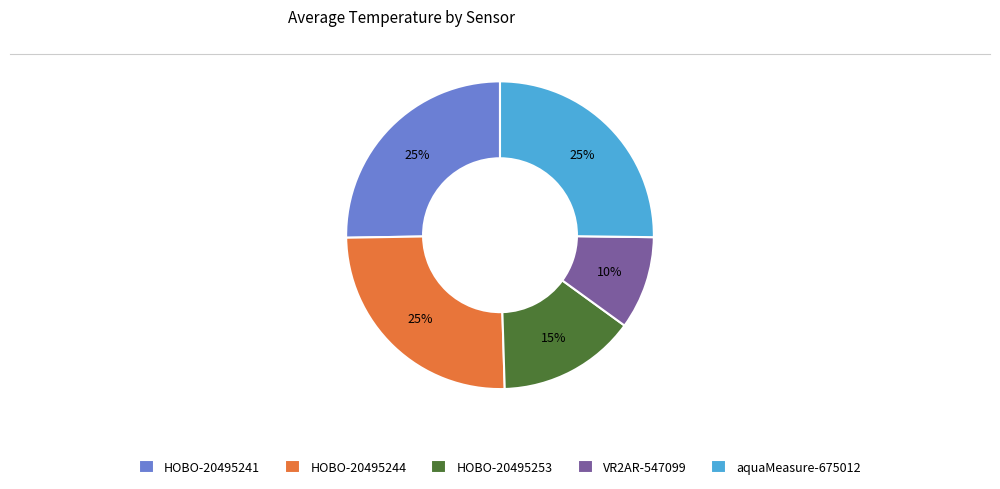

To the nearest percent, what is the difference between the largest and smallest slice percentages?

15%